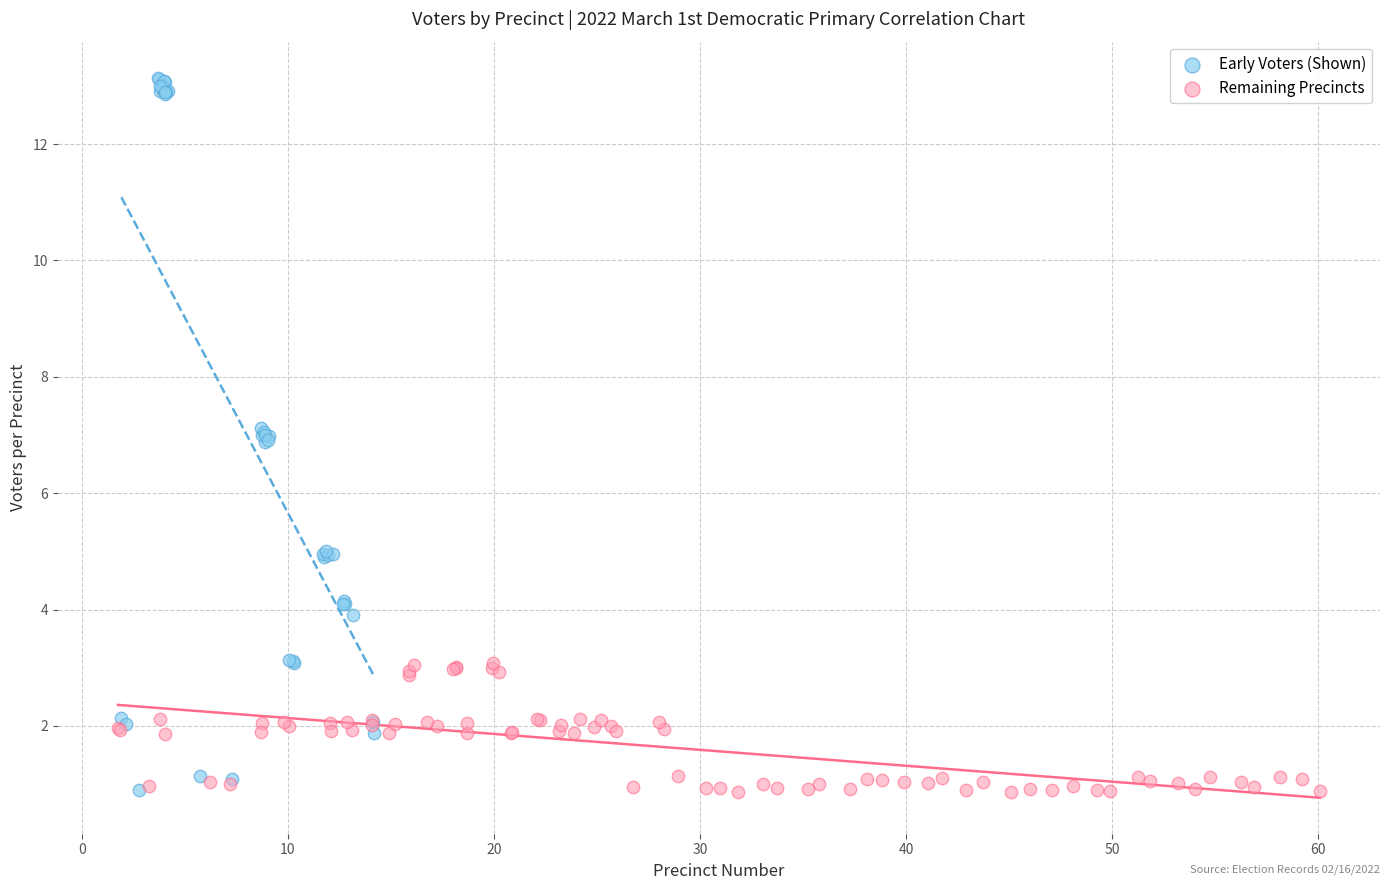

Which series has the largest Y range (max minus min)?

Early Voters (Shown)